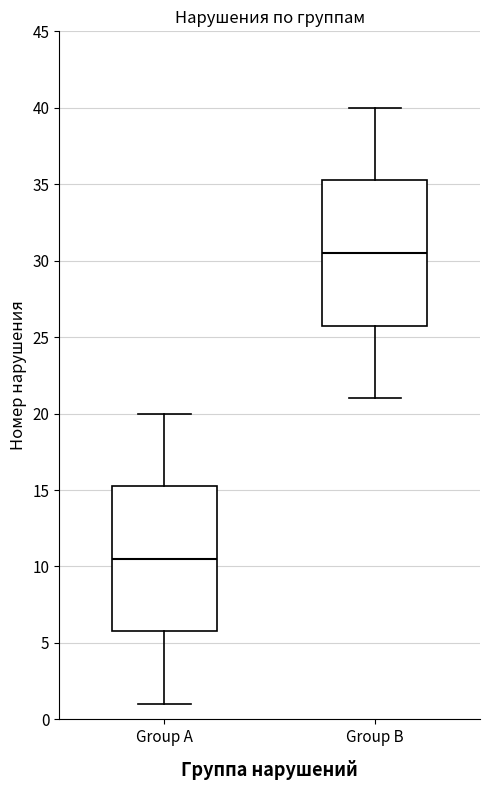

Reading left to right, transcribe this box plot: for each box, give where its median line is, the range the box spans, and where its two whiskers end, as read against the y-axis. The values are not printed on the chart, so give them approximately, as read against the axis.

Group A: median 10.5, box 6.0 to 15.5, whiskers 1.0 to 20.0
Group B: median 30.5, box 26.0 to 35.5, whiskers 21.0 to 40.0